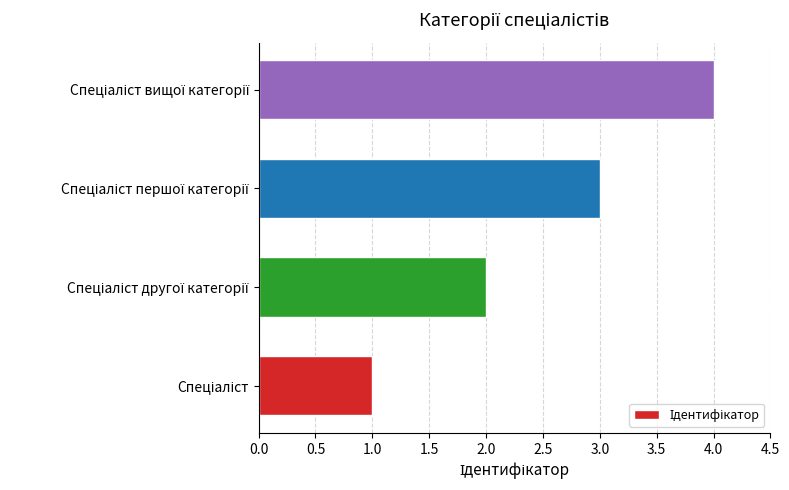

What is the difference between the maximum and minimum values?

3